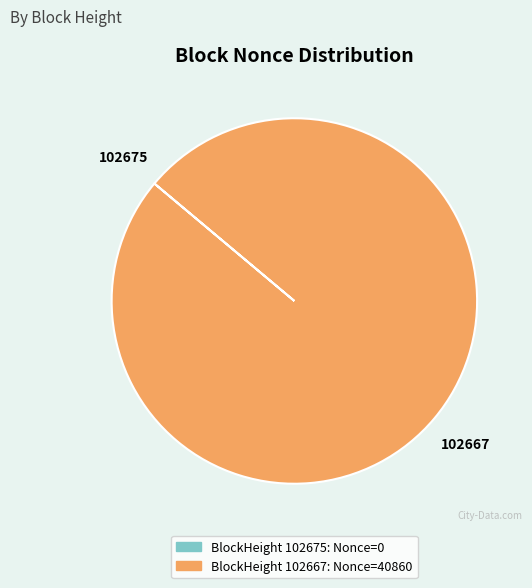

Is there any slice that represents more than half of the pie?

Yes